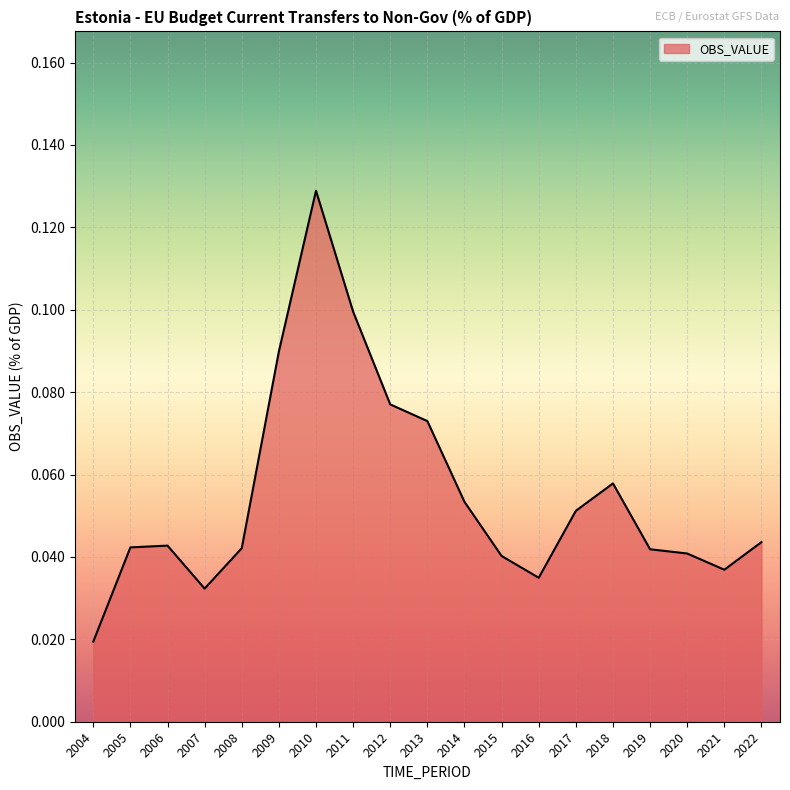

At which label is the value closest to 0?

2004